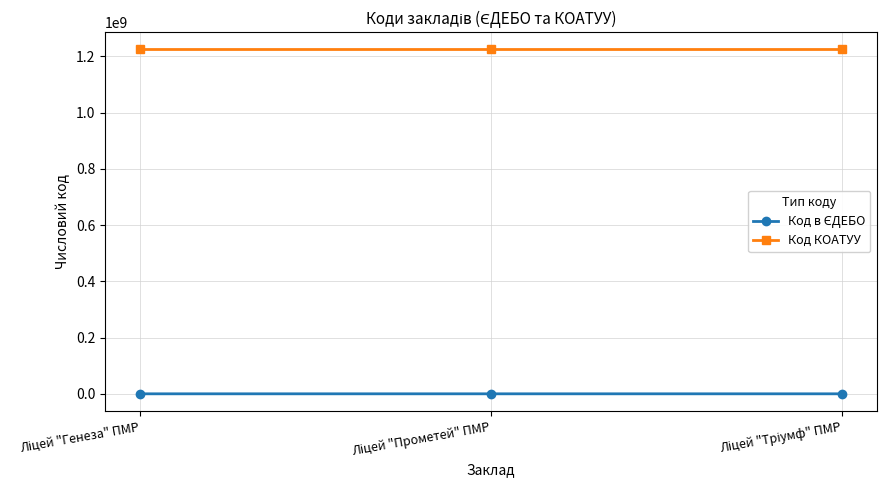

What is the minimum value for Код КОАТУУ?

1224510100